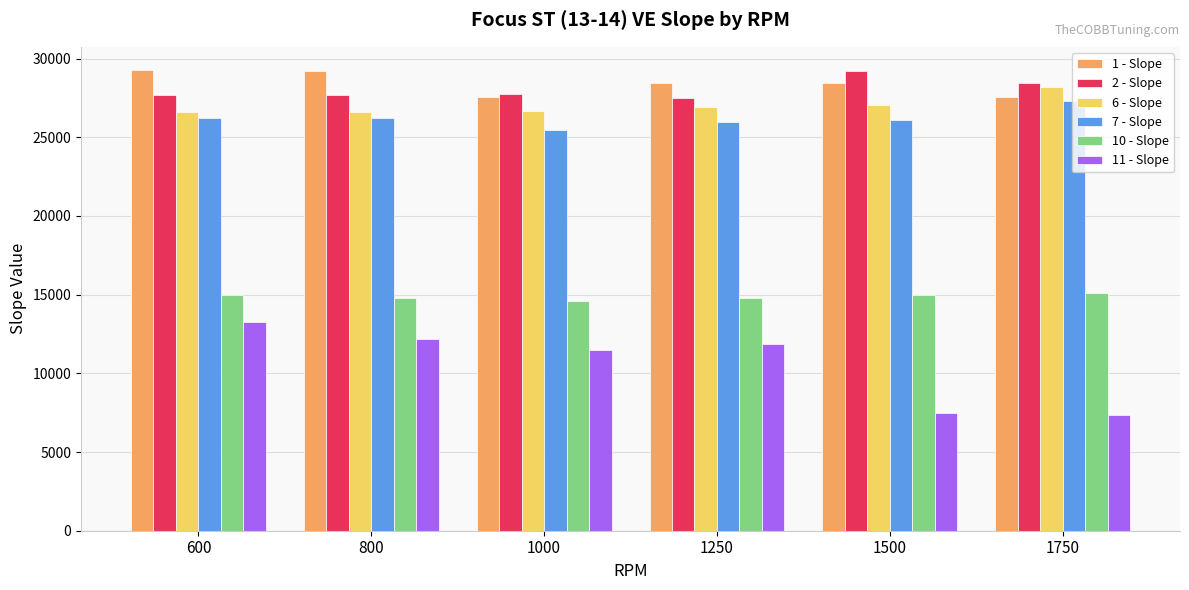

What is the sum of all 1 - Slope values?

170470